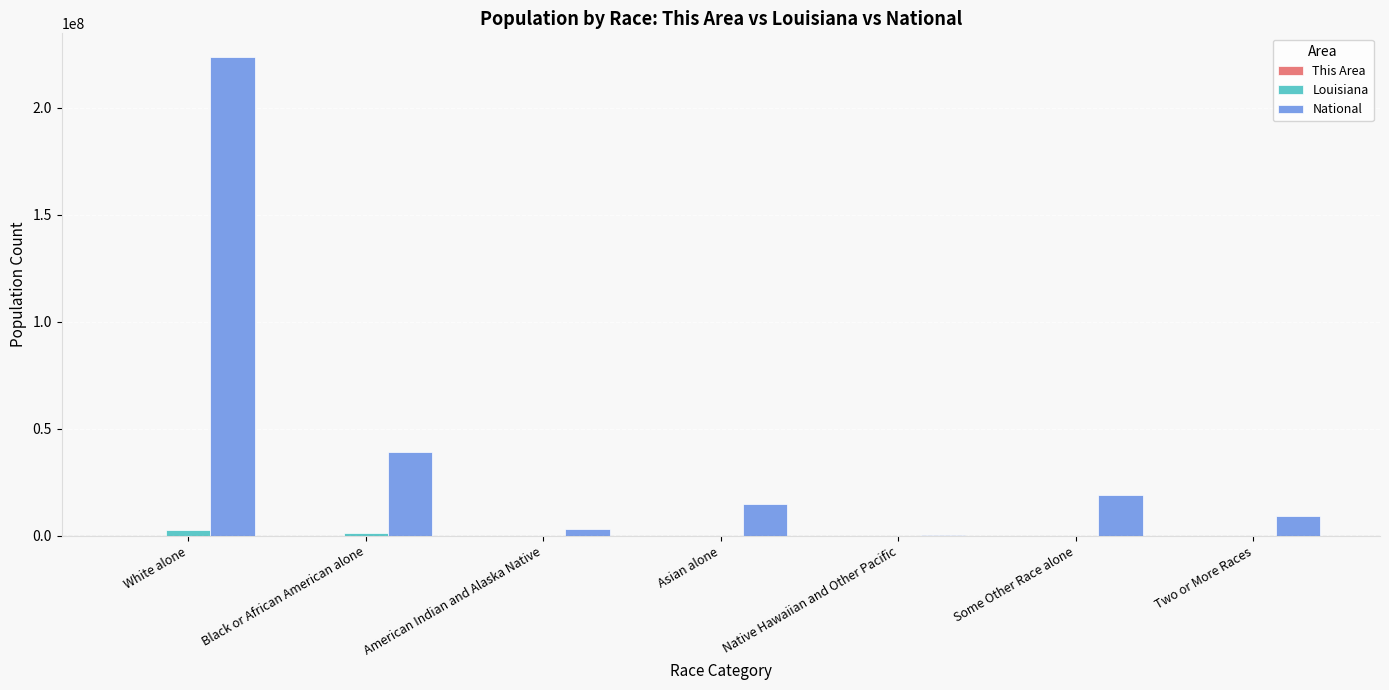

Which series has the widest spread of values?

National